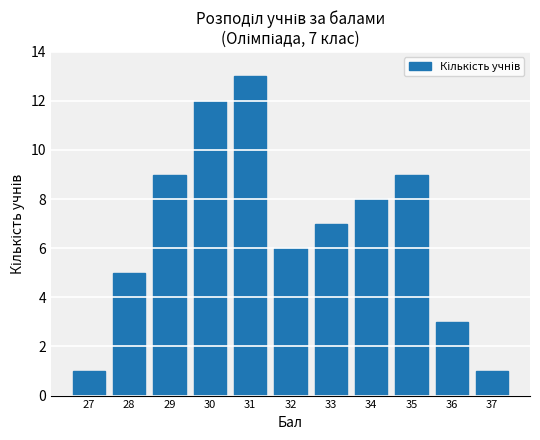

Is it true that the value at 30 is 16?

False